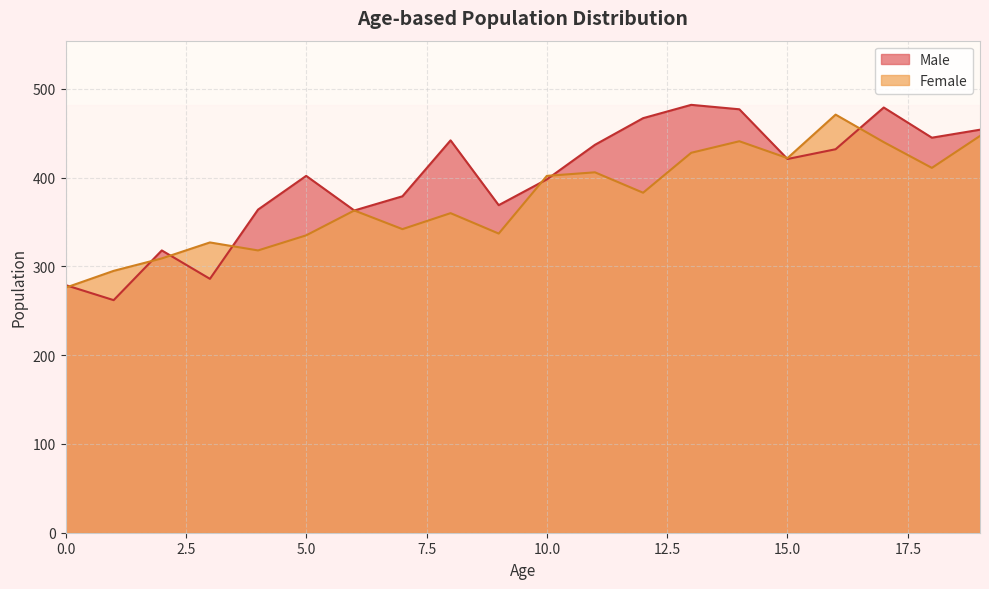

Reading right to left, what are all the values shown in this chart?

Male: 454	445	479	432	421	477	482	467	437	398	369	442	379	363	402	364	286	318	262	279
Female: 447	411	440	471	422	441	428	383	406	402	337	360	342	363	335	318	327	309	295	276